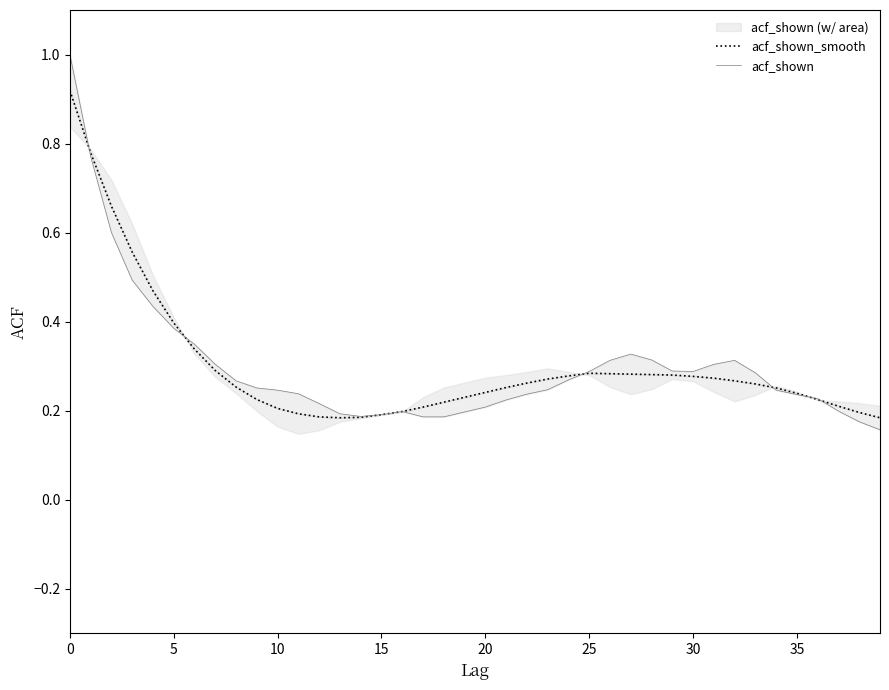

In acf_shown, how many points are lower than both neighbors (excluding endpoints)?

2